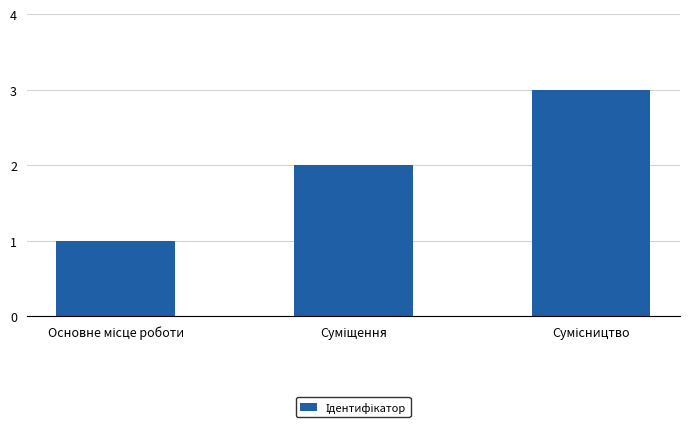

Are the bars horizontal?

No